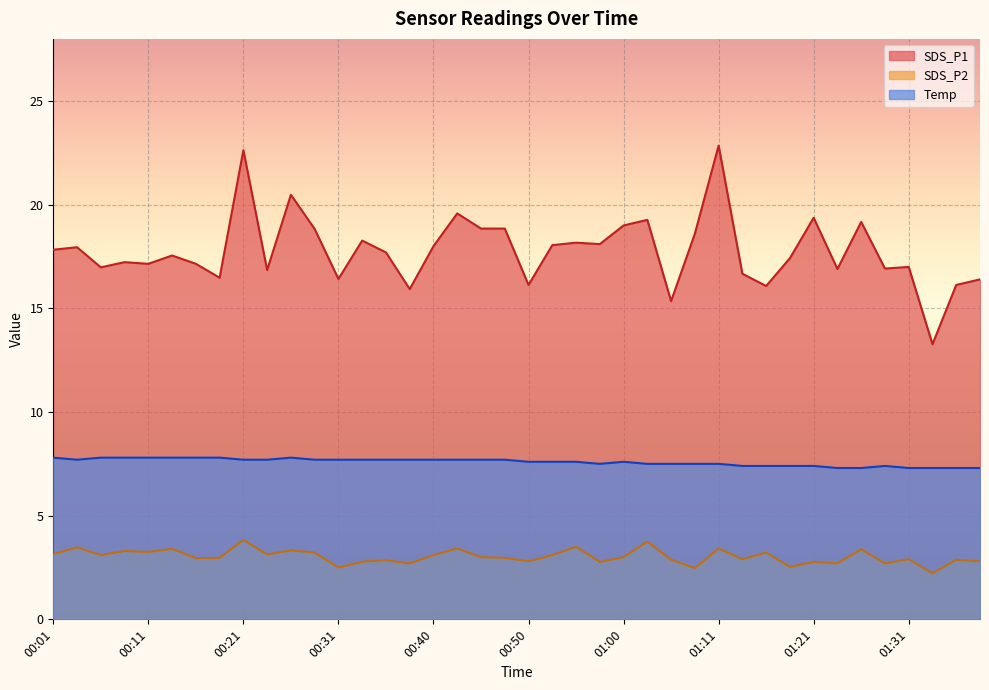

The SDS_P2 series shows 1.9 at 00:33. True or false?

False